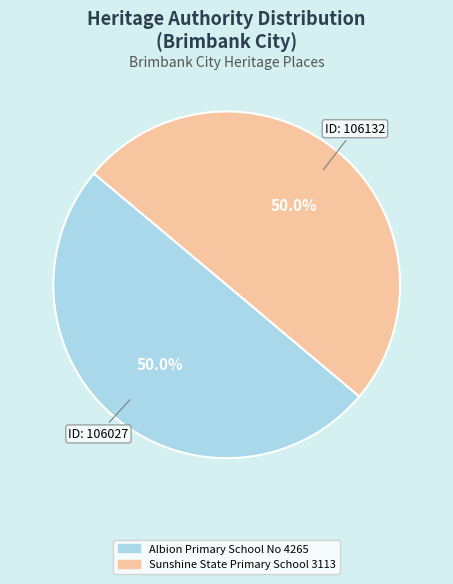

What is the ratio of the value at Sunshine State Primary School 3113 to the value at Albion Primary School No 4265?

1.0